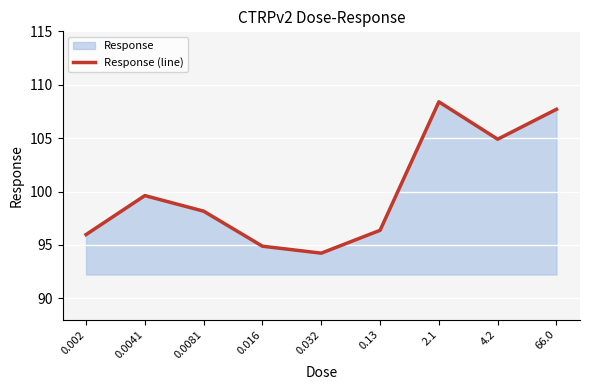

At which label is the value closest to 101?

0.0041